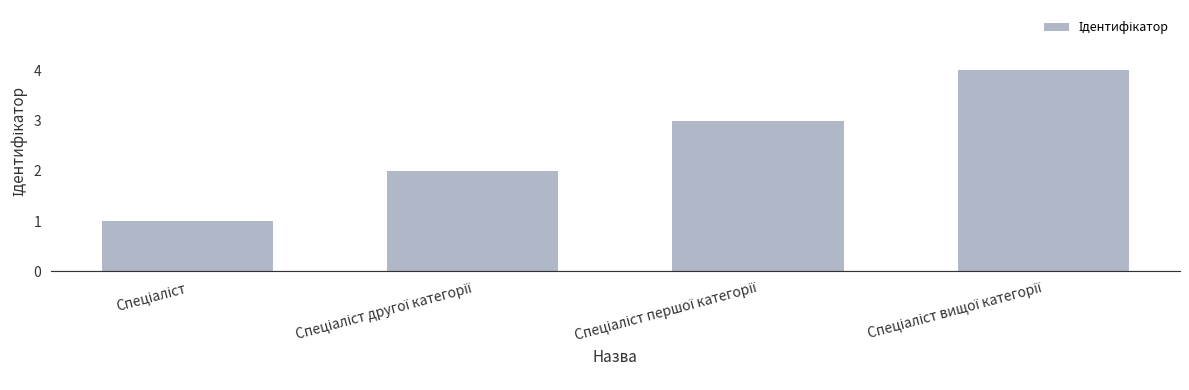

What is the maximum value shown in the chart?

4